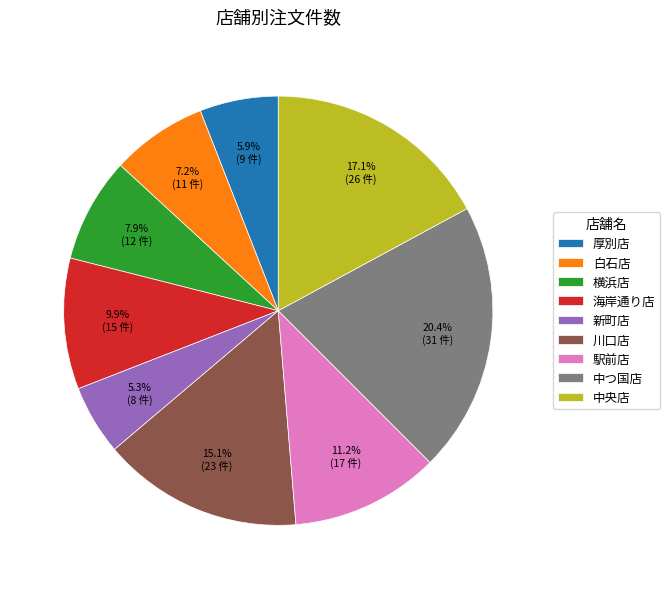

Count the number of slices in the pie.

9